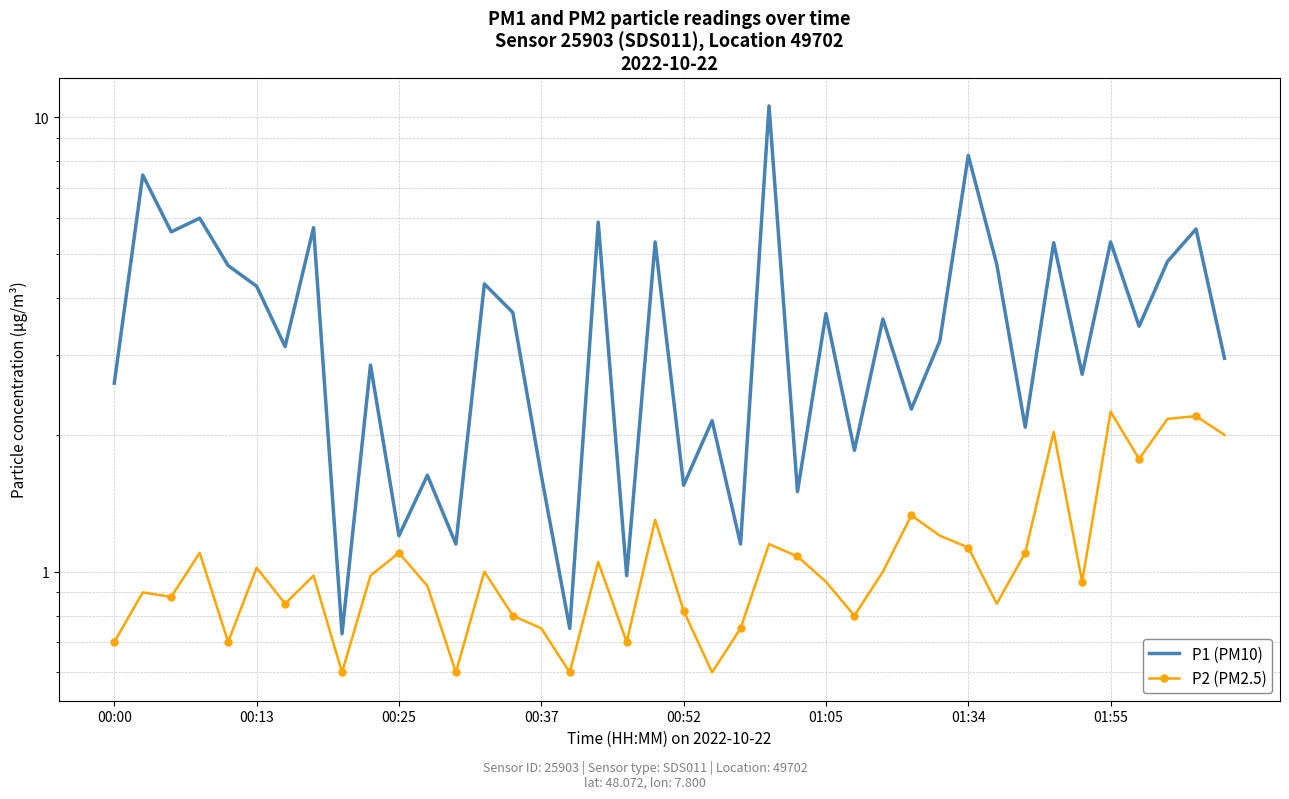

Is the value of P2 (PM2.5) at 30 greater than the value of P1 (PM10) at 14?

No